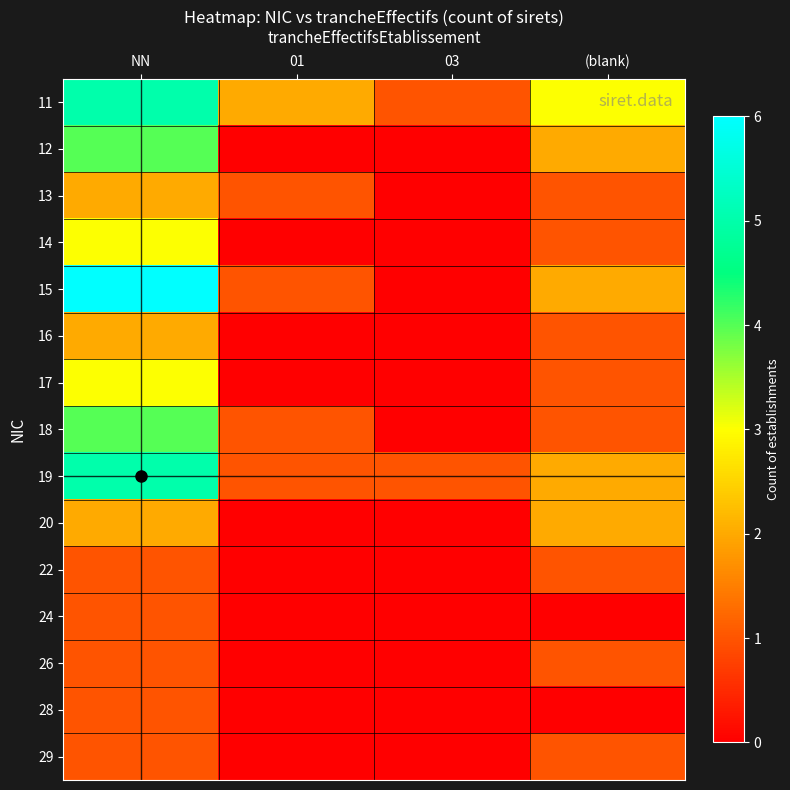

Rank the series at 01 from highest to lowest value.

11, 13, 15, 18, 19, 12, 14, 16, 17, 20, 22, 24, 26, 28, 29